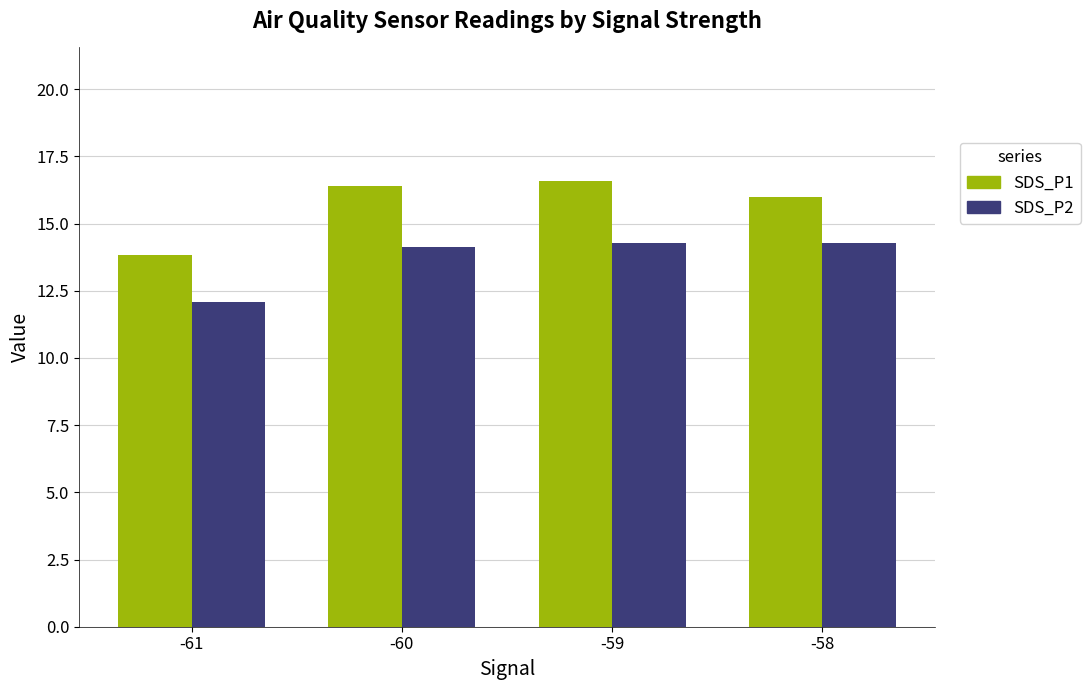

What is the minimum value for SDS_P2?

12.1